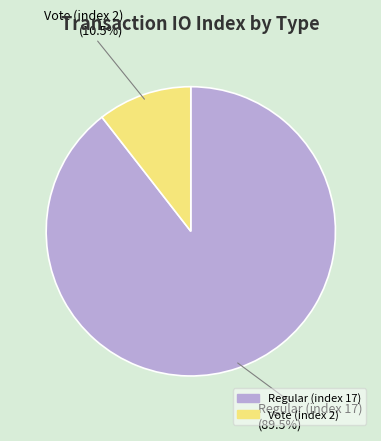

To the nearest percent, what is the average slice percentage?

50%